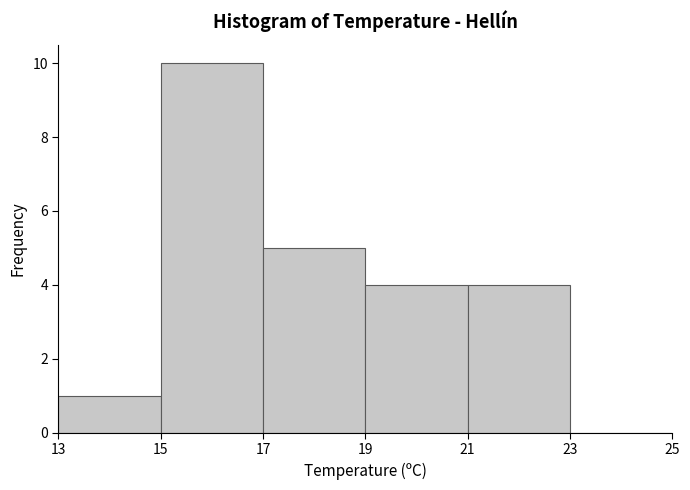

Reading left to right, list every bar in this chart as the range it spans on the x-axis followed by its height. The values are not printed on the chart, so give them approximately, as read against the axis.

13 to 15: 1
15 to 17: 10
17 to 19: 5
19 to 21: 4
21 to 23: 4
23 to 25: 0